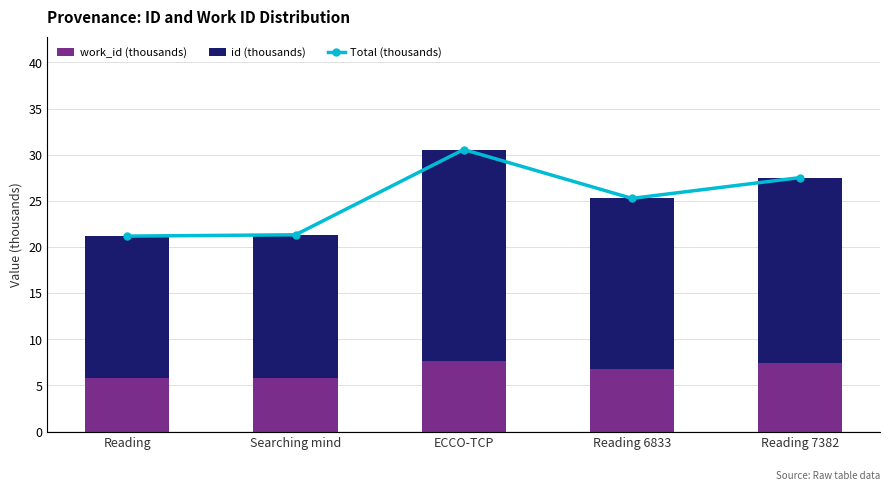

List the labels in order of Total (thousands) value, largest first.

ECCO-TCP, Reading 7382, Reading 6833, Searching mind, Reading